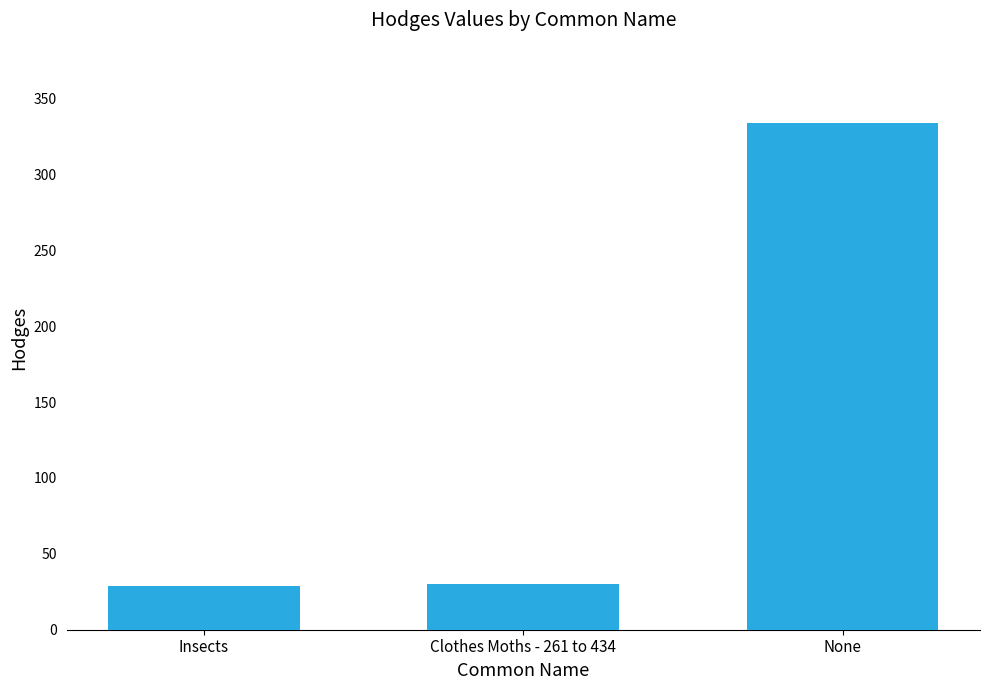

Where is the data nearest to the value 181?

Clothes Moths - 261 to 434